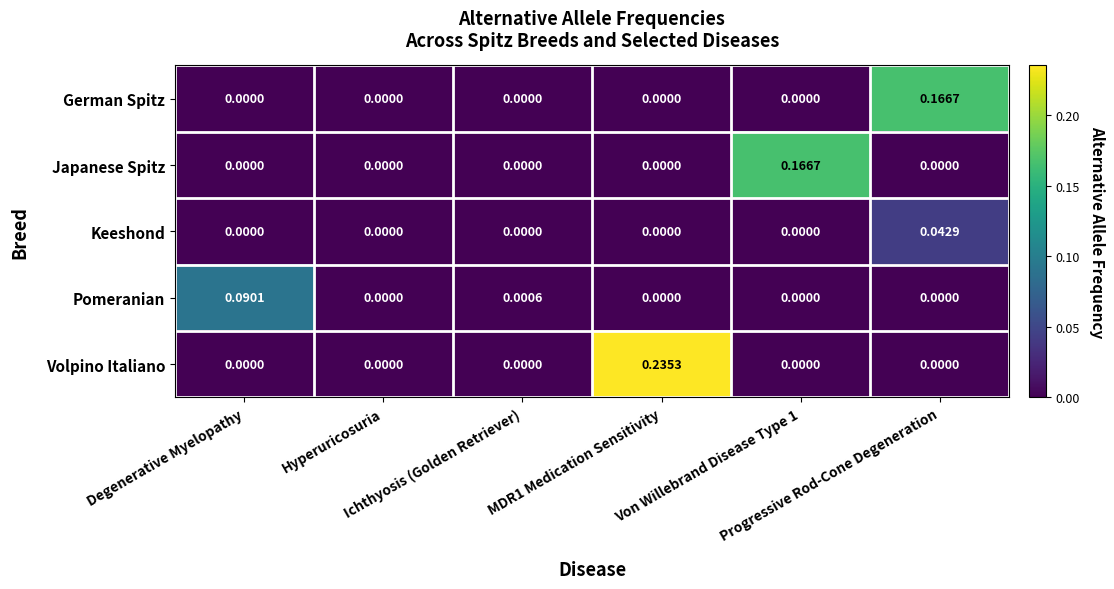

Which label corresponds to the largest value in the chart?

MDR1 Medication Sensitivity